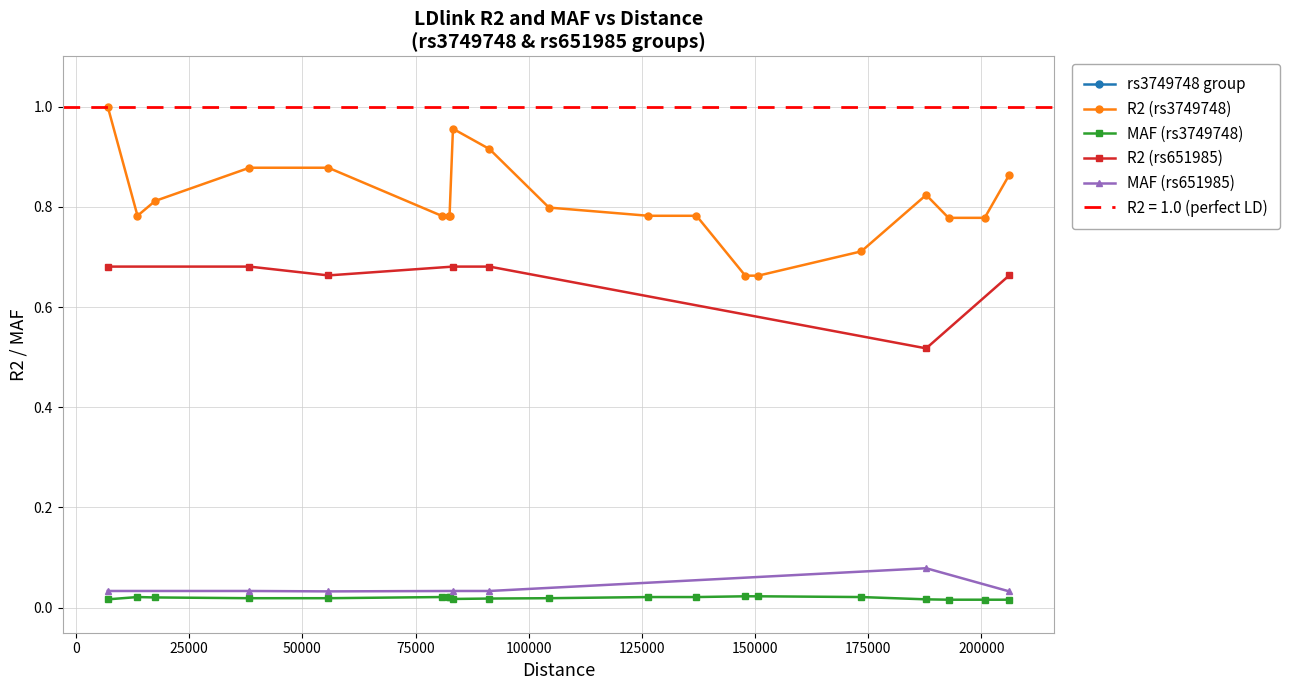

True or false: R2 (rs3749748) and MAF (rs3749748) cross at least once.

False